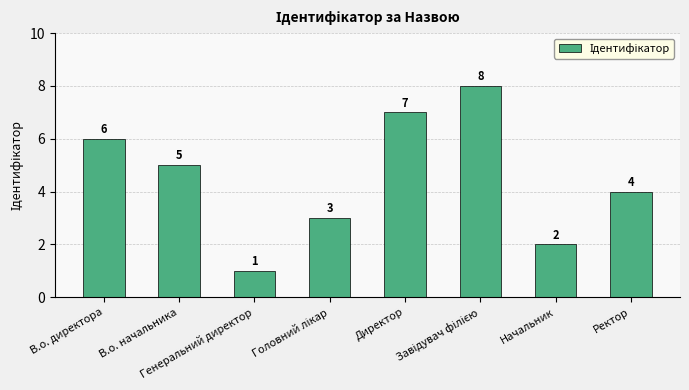

Where is the data nearest to the value 4?

Ректор